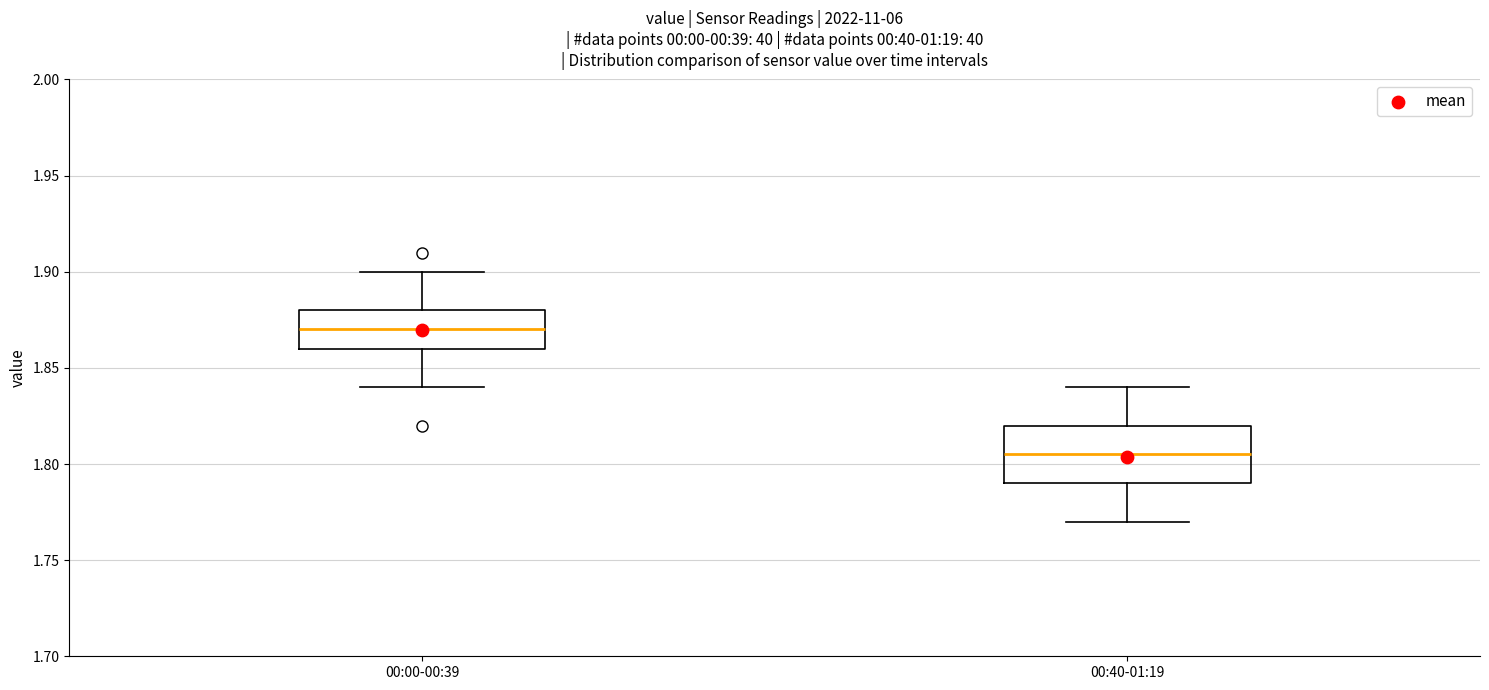

Where does the median line of the box for 00:00-00:39 sit on the y-axis? The values are not printed on the chart, so give them approximately, as read against the axis.

1.870